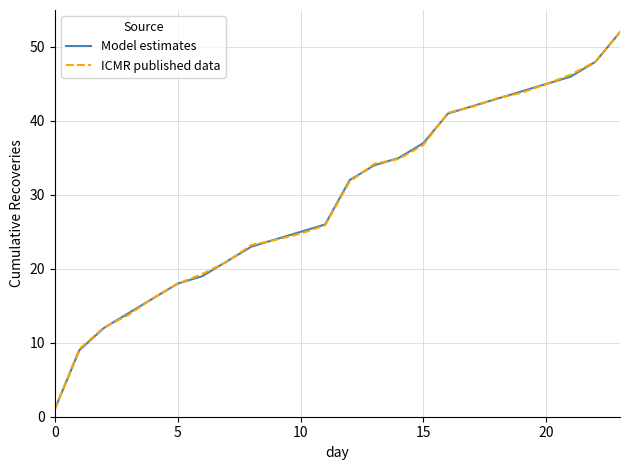

Which series ends up on top after the final intersection of ICMR published data and Model estimates?

ICMR published data